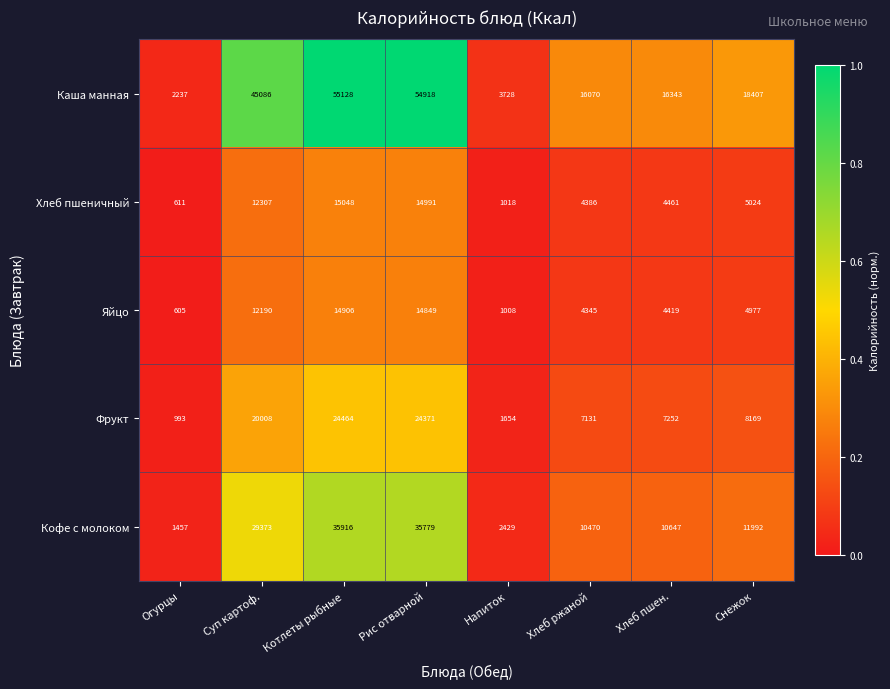

Which series has the widest spread of values?

Каша манная